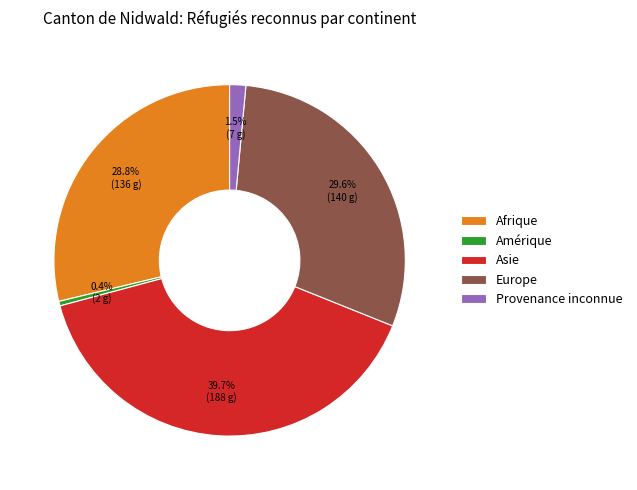

Which category has the biggest portion of the pie?

Asie